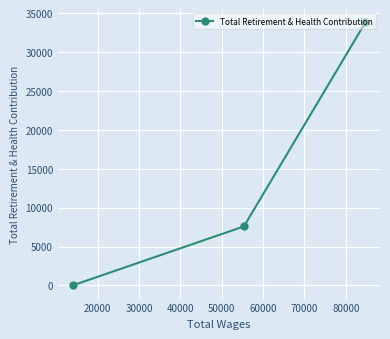

Reading left to right, list all the values displayed in this chart.

0	7589	33816